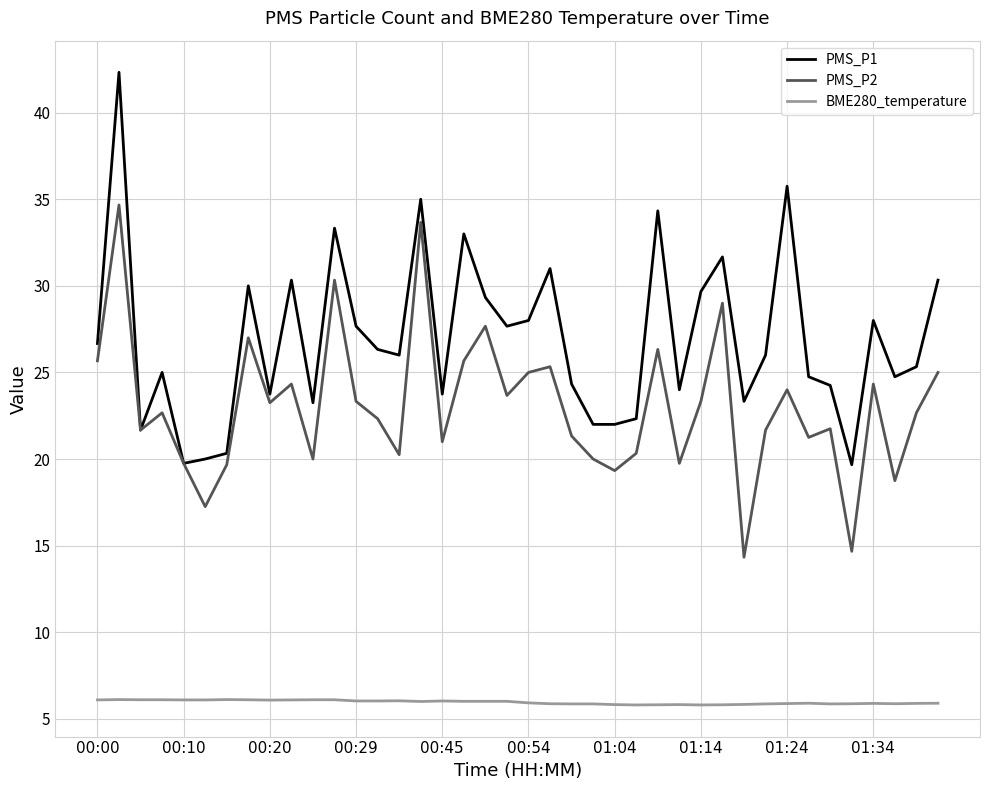

Which series has the widest spread of values?

PMS_P1